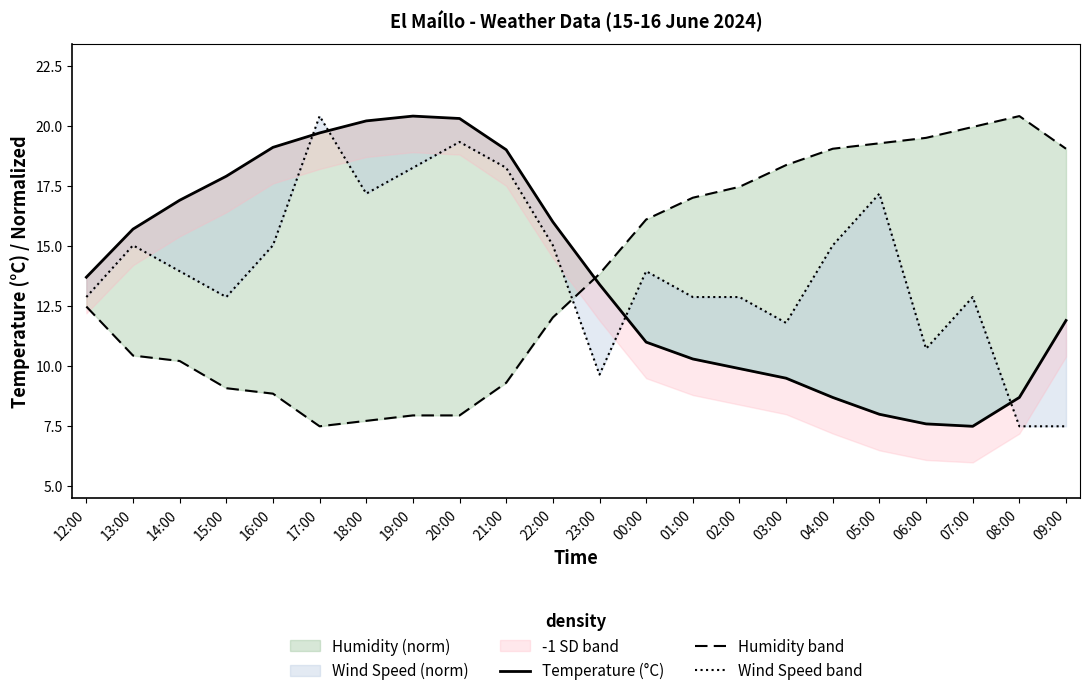

What is the total value across all series at 14:00?

41.1